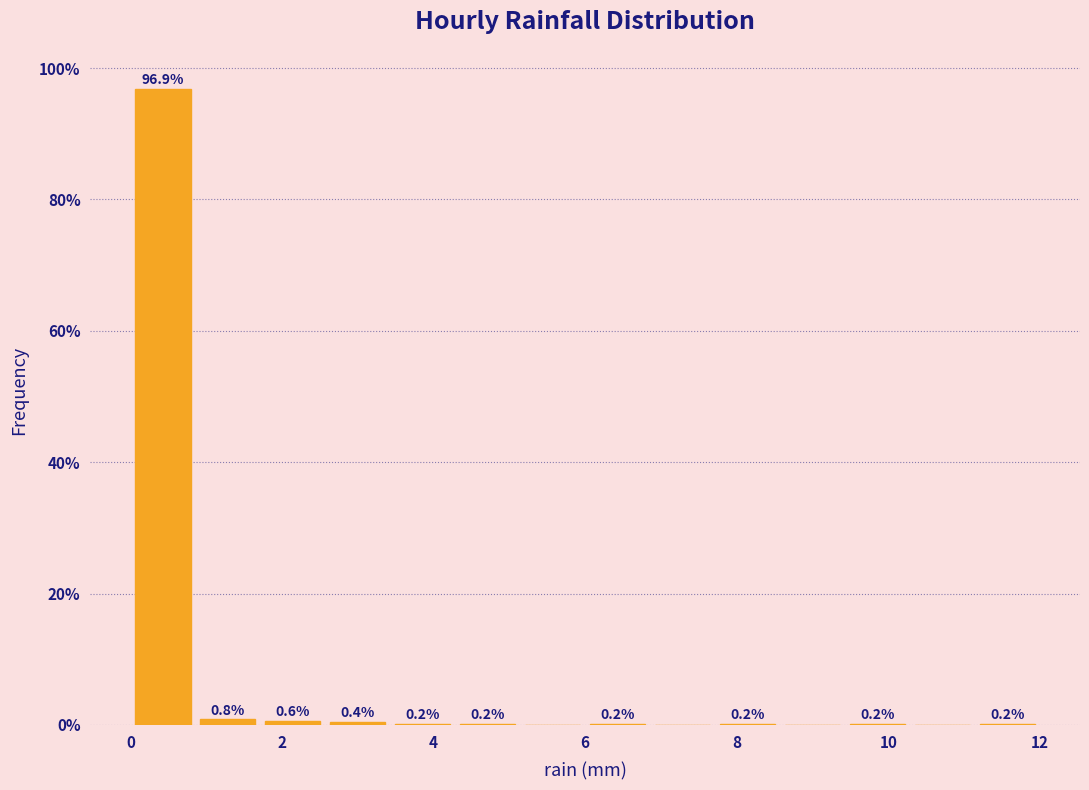

Over which range of the x-axis is the bar tallest?

0.0 to 0.8